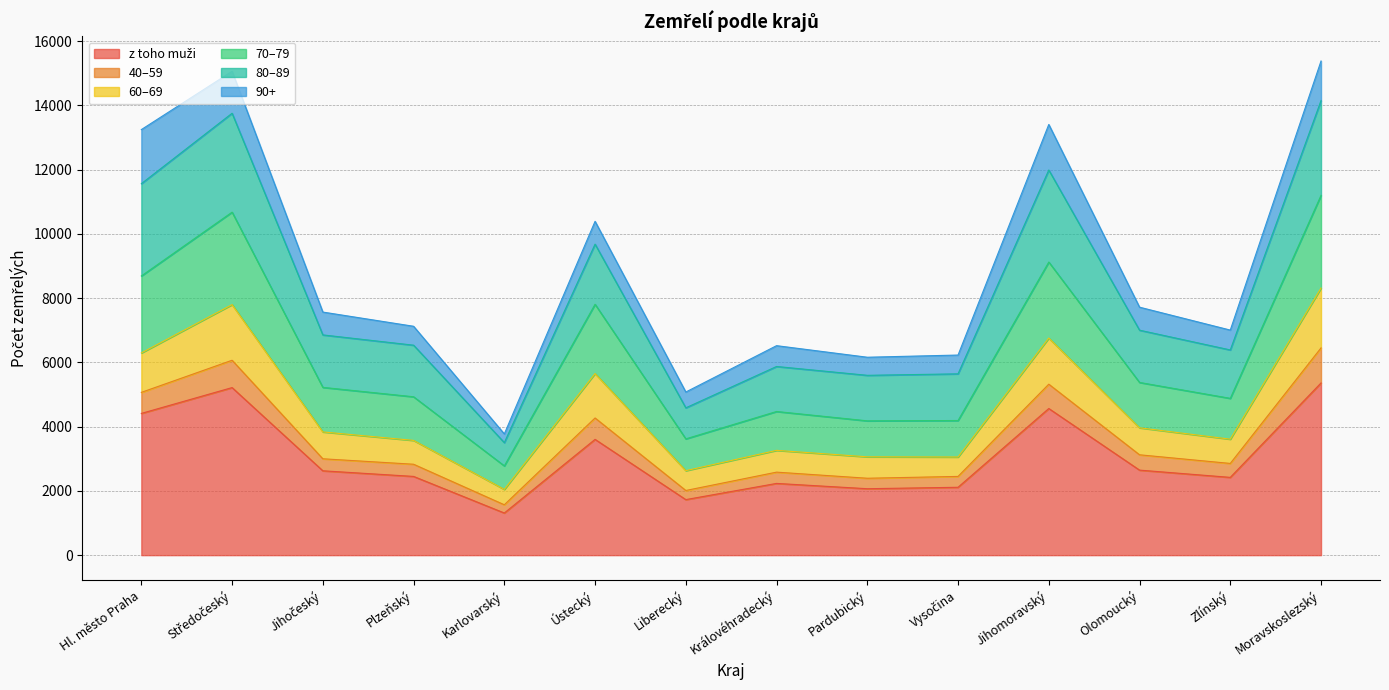

How many lines are shown in the chart?

6